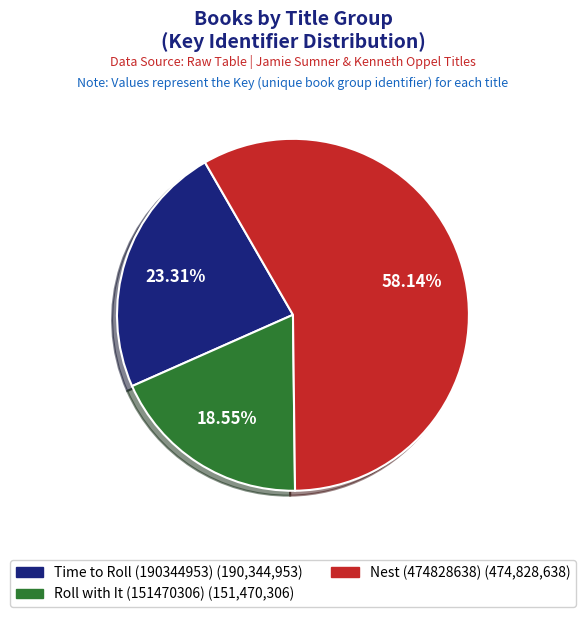

Count the number of slices in the pie.

3